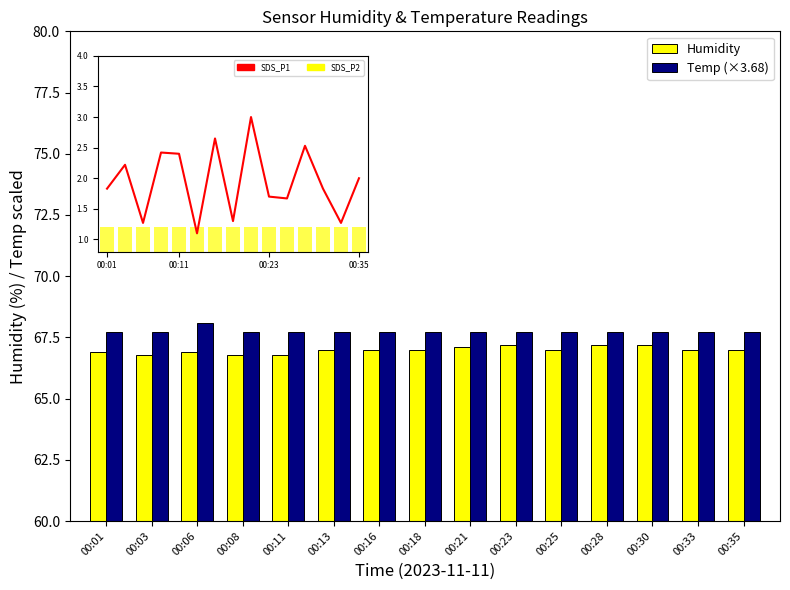

Rank the series at 00:08 from highest to lowest value.

Temp (×3.68), Humidity